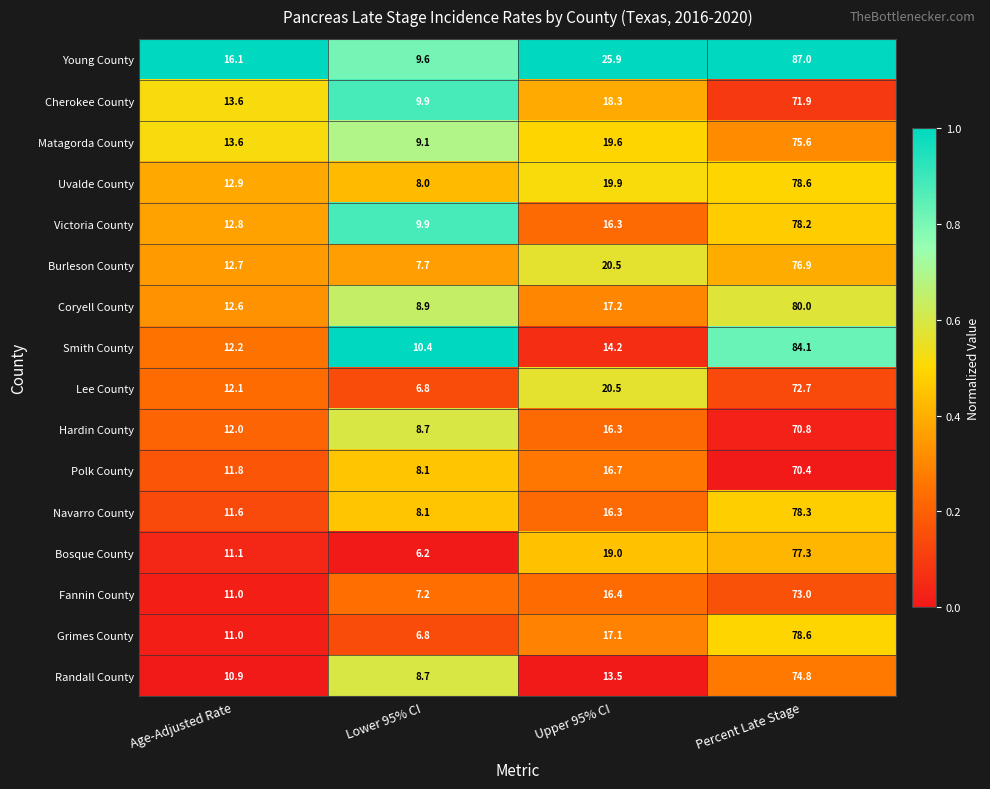

What is the total value across all series at Age-Adjusted Rate?

198.0